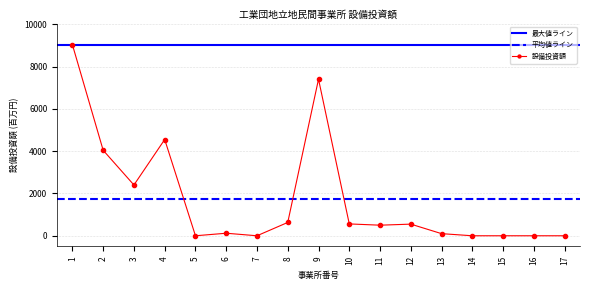

How many data points are above 500?

8